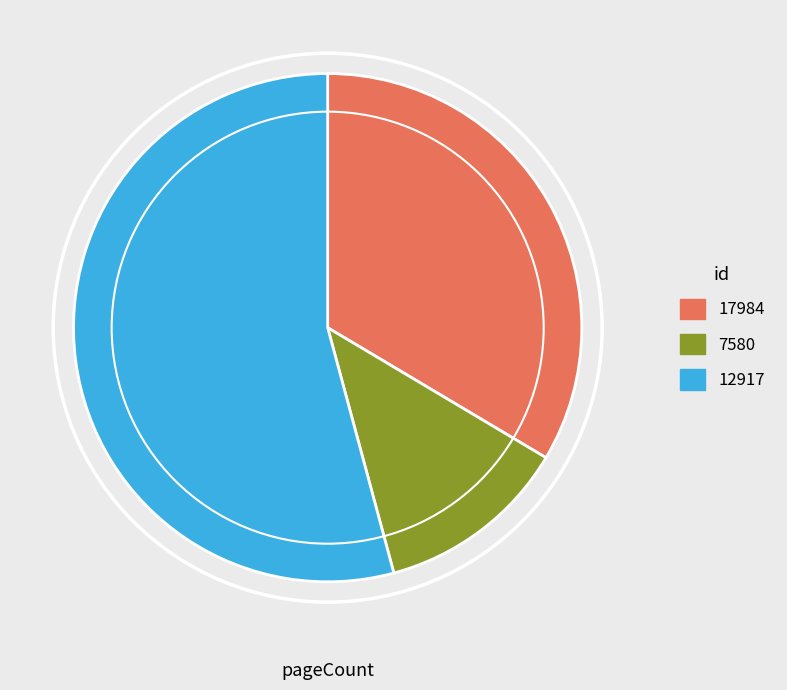

Which slice is the largest?

12917